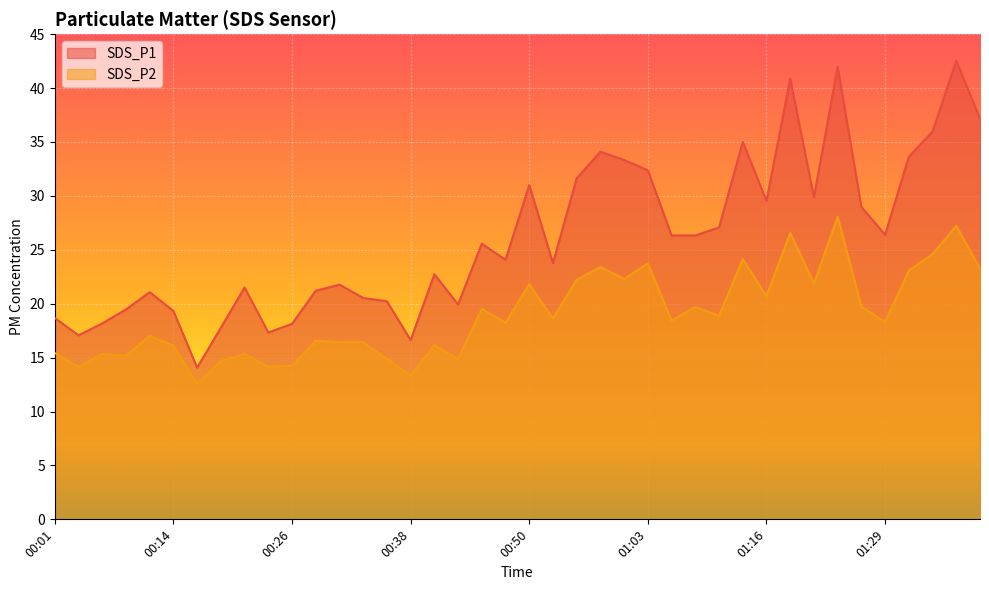

What is the approximate value of SDS_P2 at 01:03?

23.7